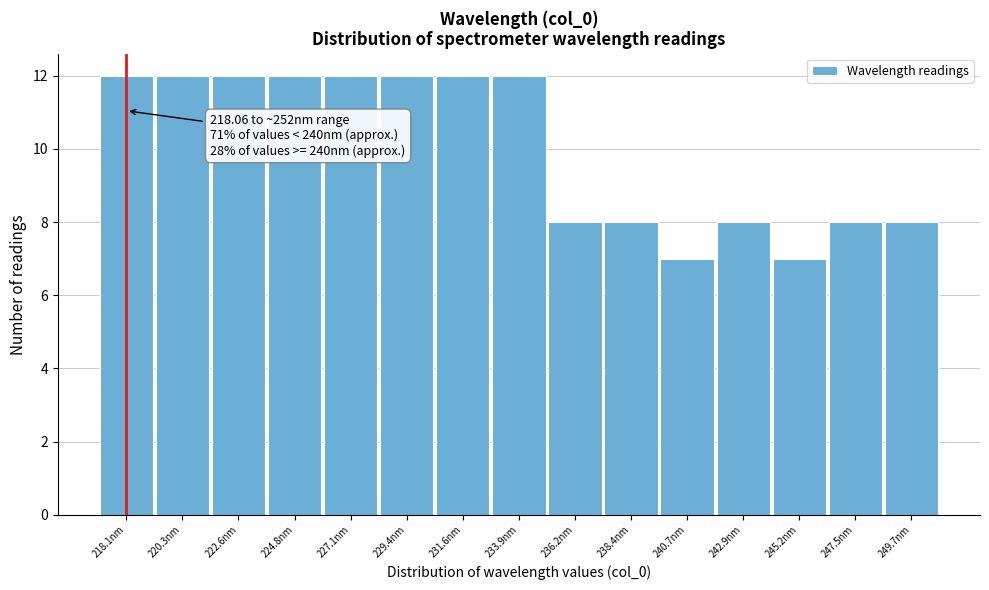

Reading left to right, list all the values displayed in this chart.

12	12	12	12	12	12	12	12	8	8	7	8	7	8	8